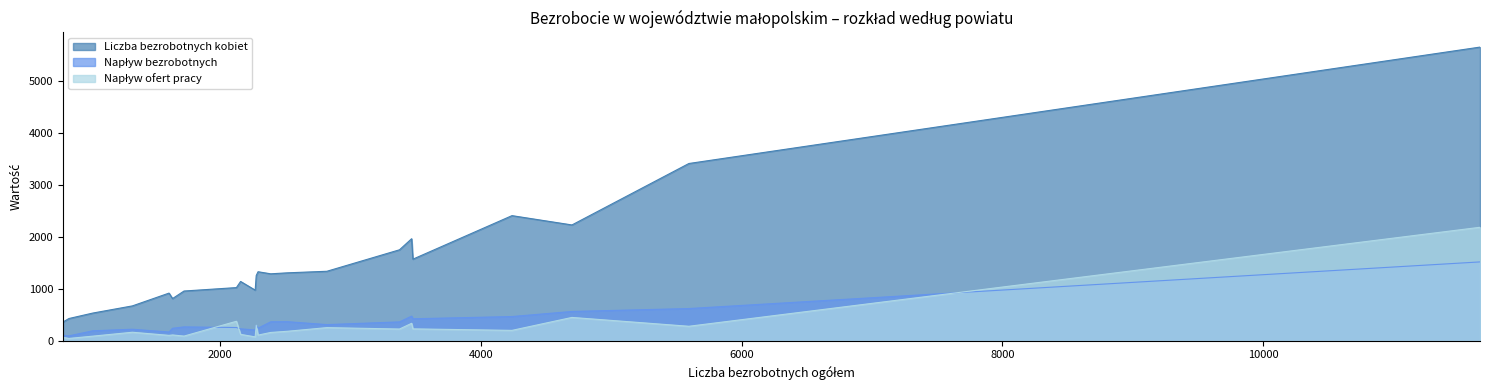

How many distinct data groups are displayed?

3